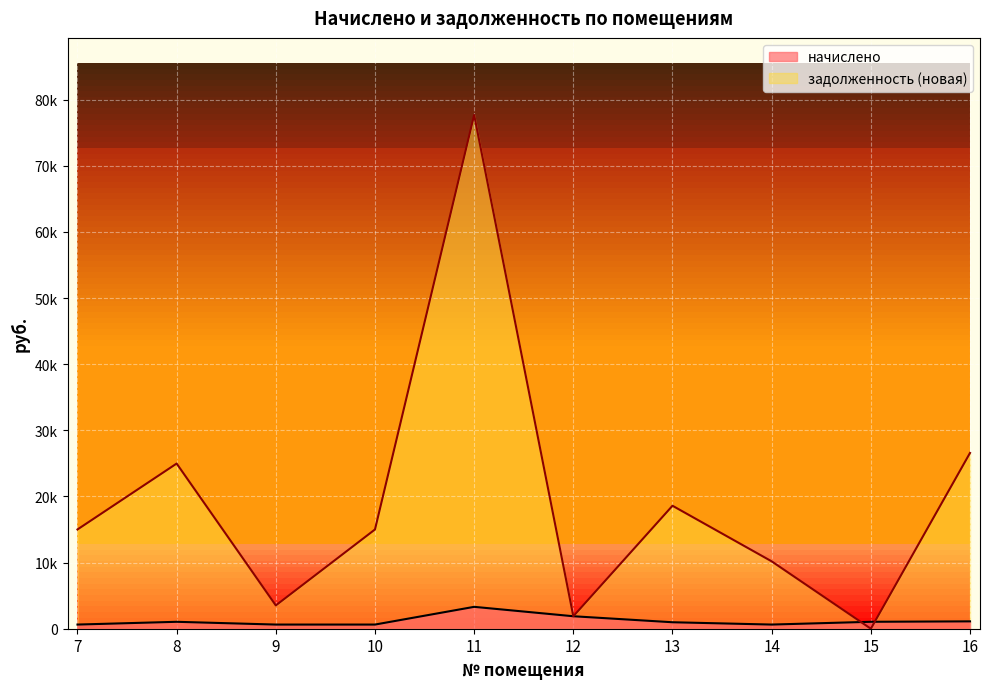

What is the value of the начислено point at the 8th from the left?

628.8